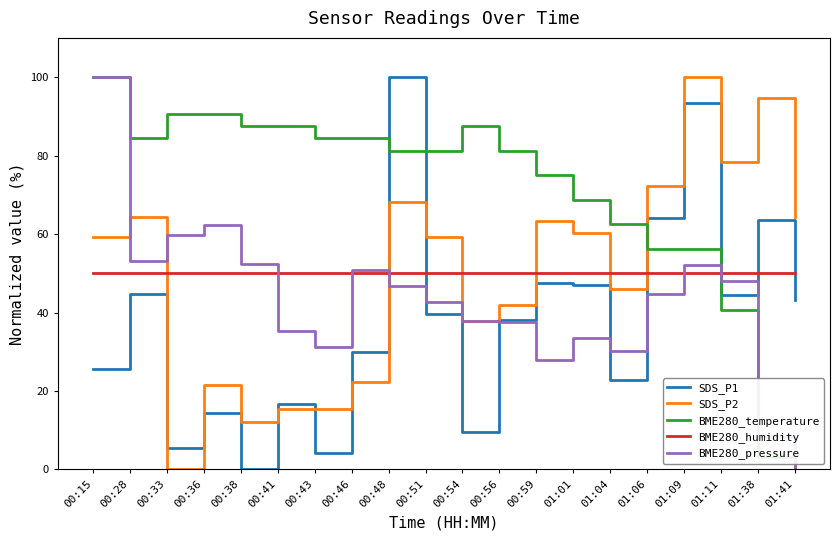

Is the value of SDS_P2 at 00:48 greater than the value of BME280_pressure at 00:48?

Yes